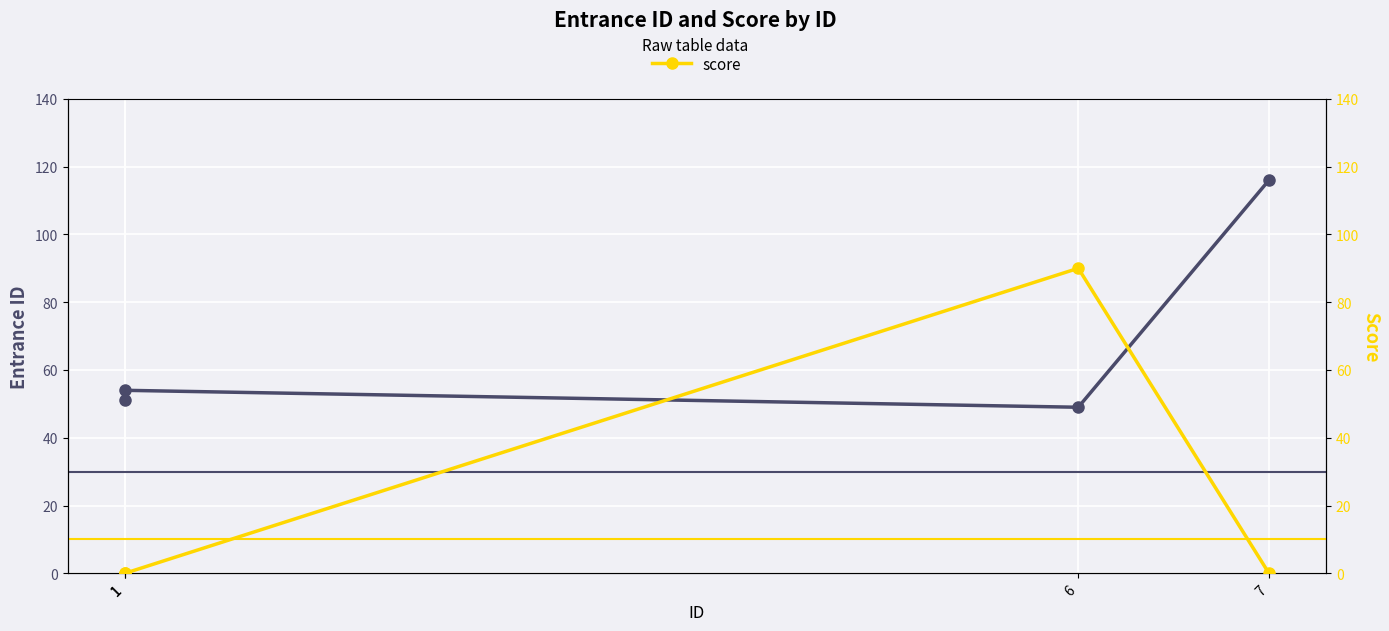

The value of score at 7 is -37. True or false?

False